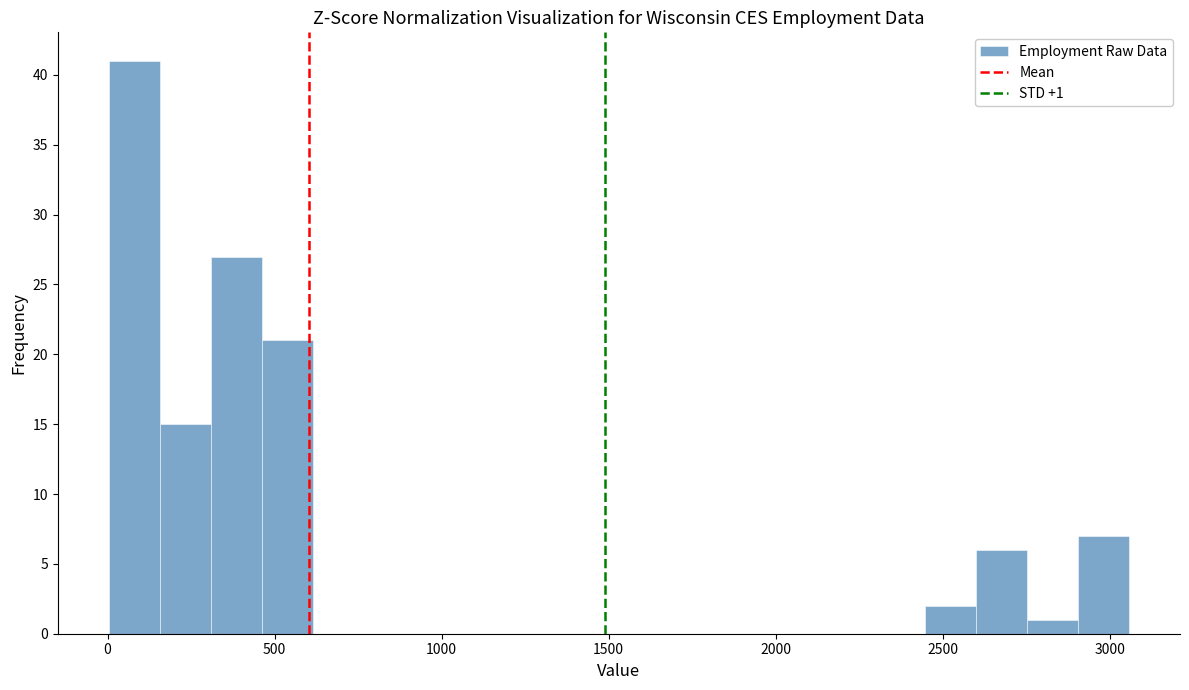

Read against the x-axis, roughly where is the centre of the tallest bar?

100